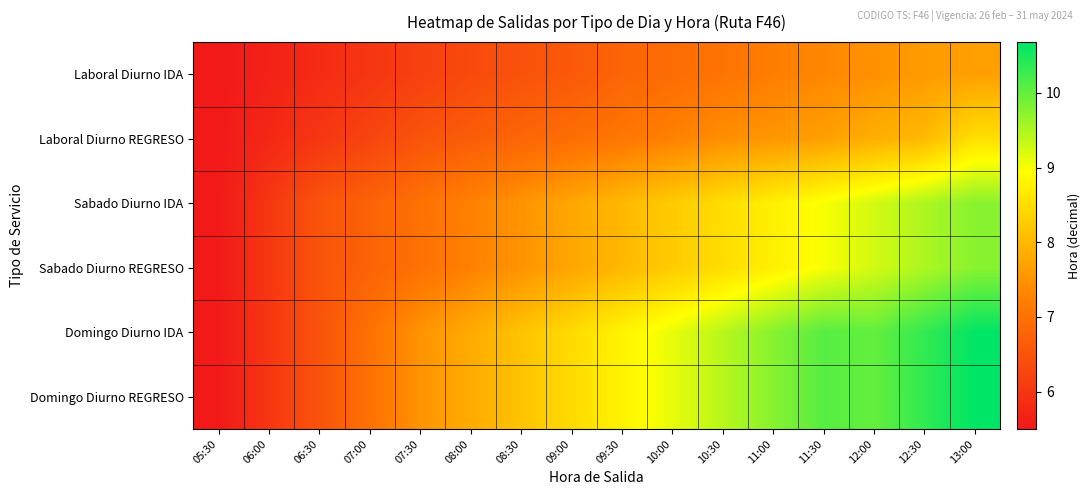

What is the greatest value displayed?

10.7